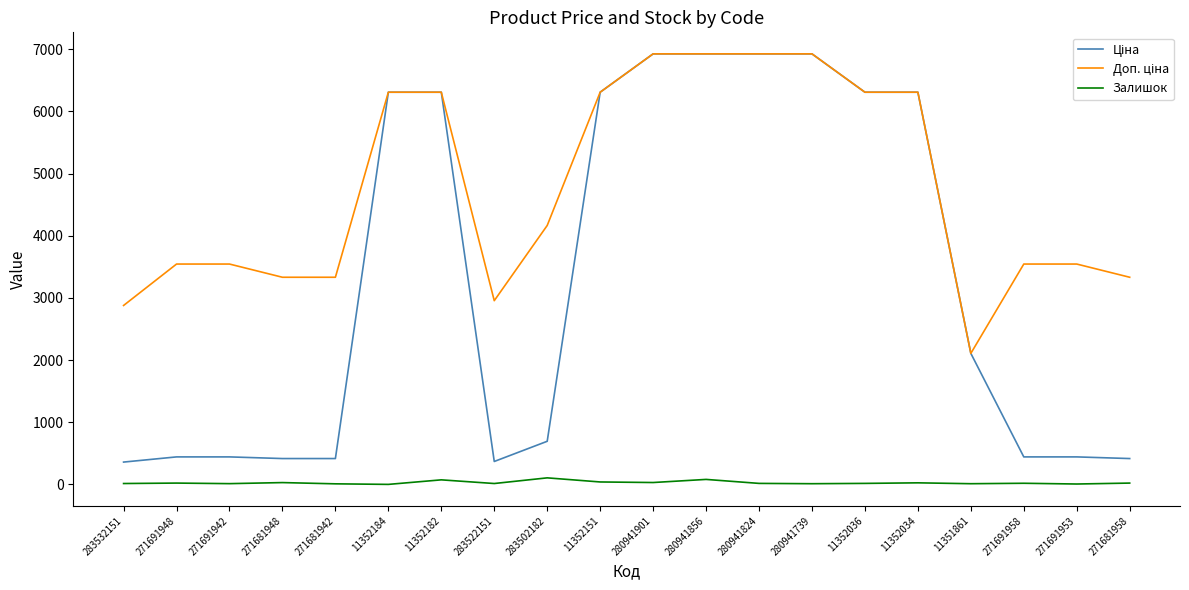

What is the greatest value displayed?

6925.7